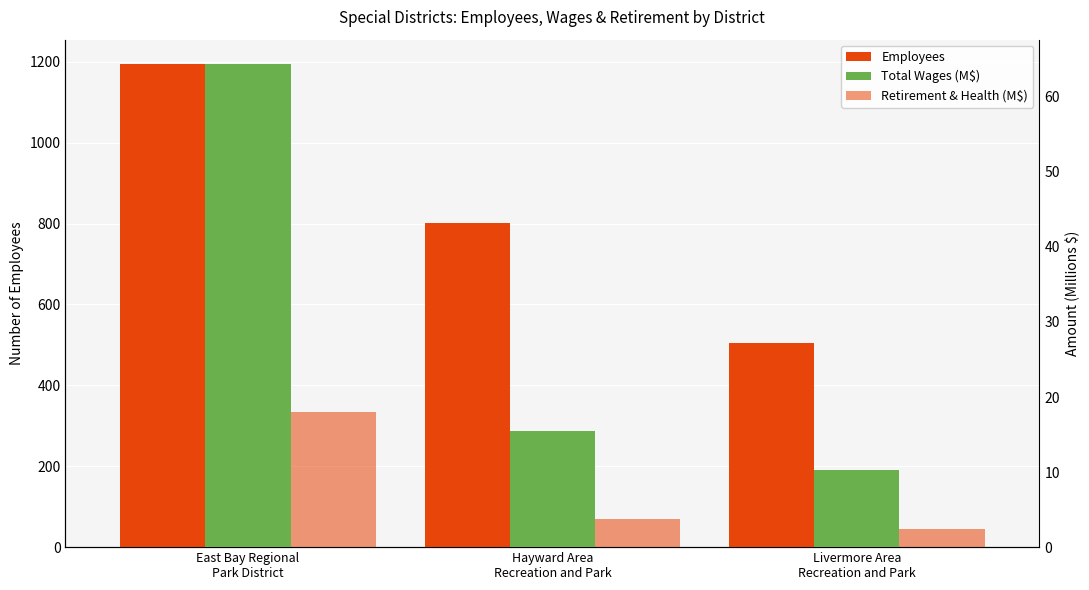

Reading left to right, what are all the values shown in this chart?

Employees: East Bay Regional
Park District=1195.0	Hayward Area
Recreation and Park=802.0	Livermore Area
Recreation and Park=505.0
Total Wages (M$): East Bay Regional
Park District=64.4	Hayward Area
Recreation and Park=15.4	Livermore Area
Recreation and Park=10.3
Retirement & Health (M$): East Bay Regional
Park District=18.0	Hayward Area
Recreation and Park=3.7	Livermore Area
Recreation and Park=2.4